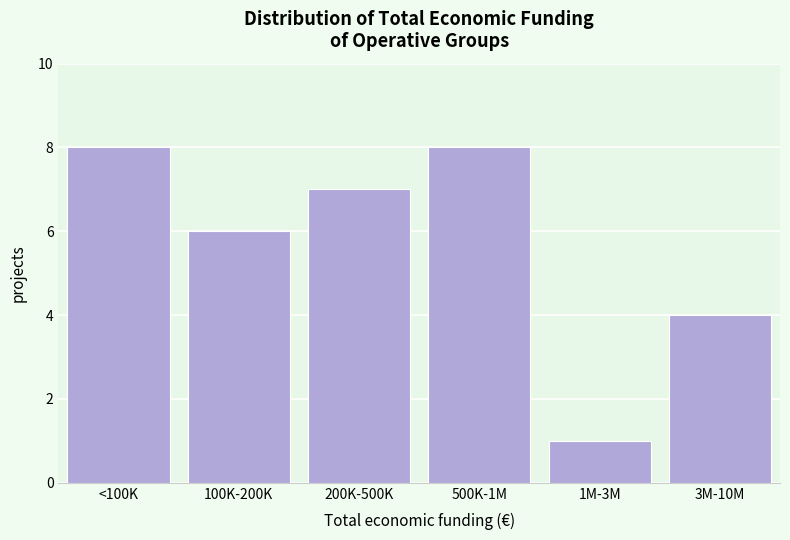

Reading left to right, extract all data points from this chart.

8	6	7	8	1	4